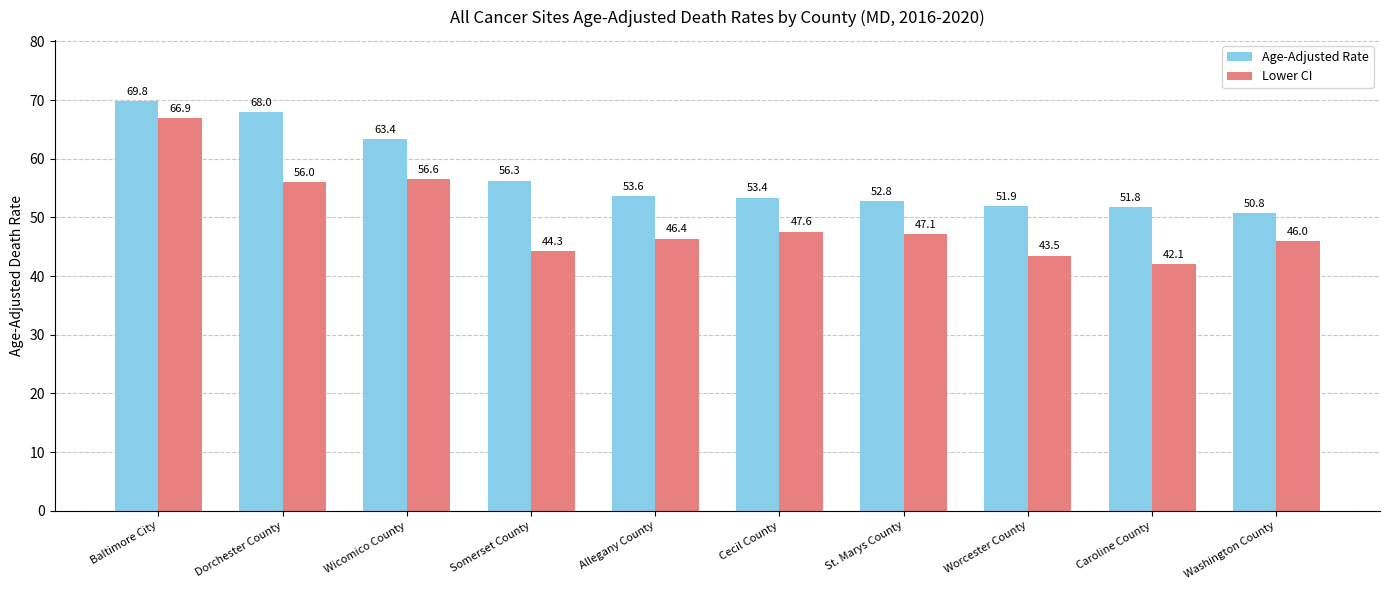

Which series has the largest total across all categories?

Age-Adjusted Rate